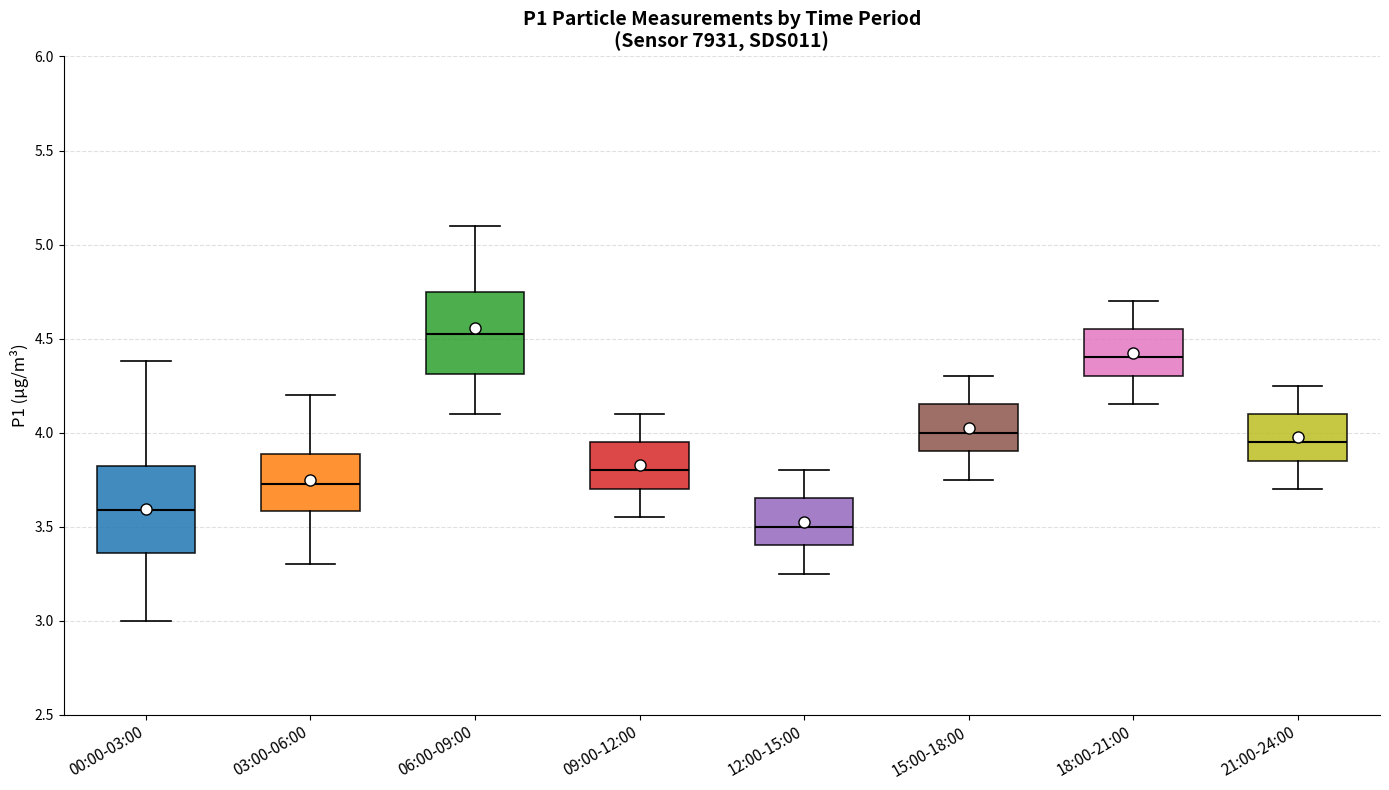

Which box has the highest median line?

06:00-09:00